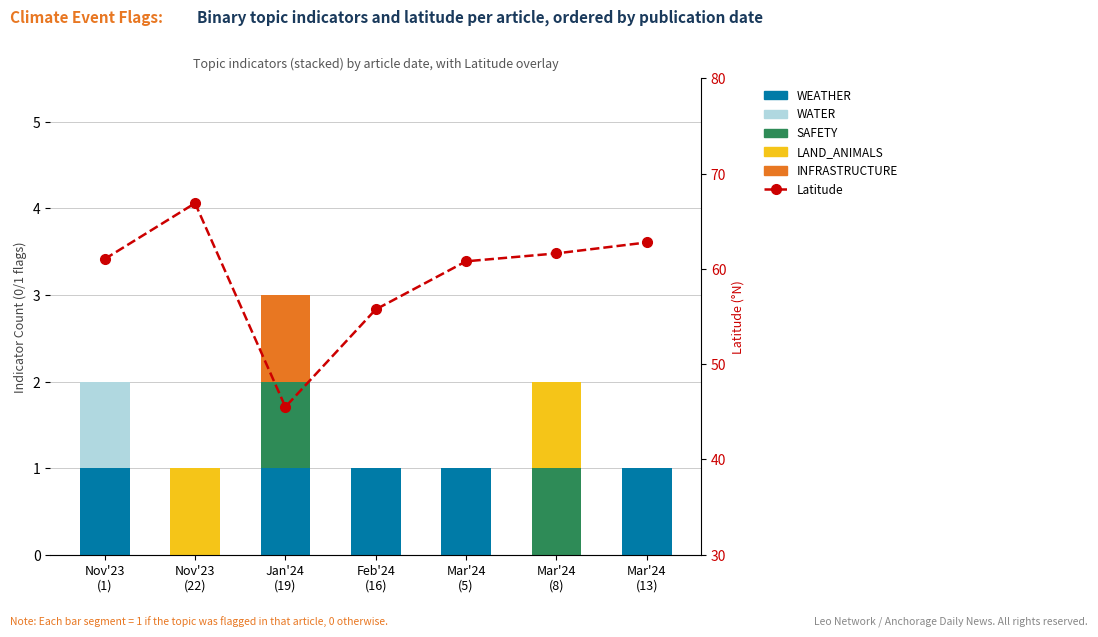

True or false: INFRASTRUCTURE has a value of 0.6 at Nov'23
(1).

False